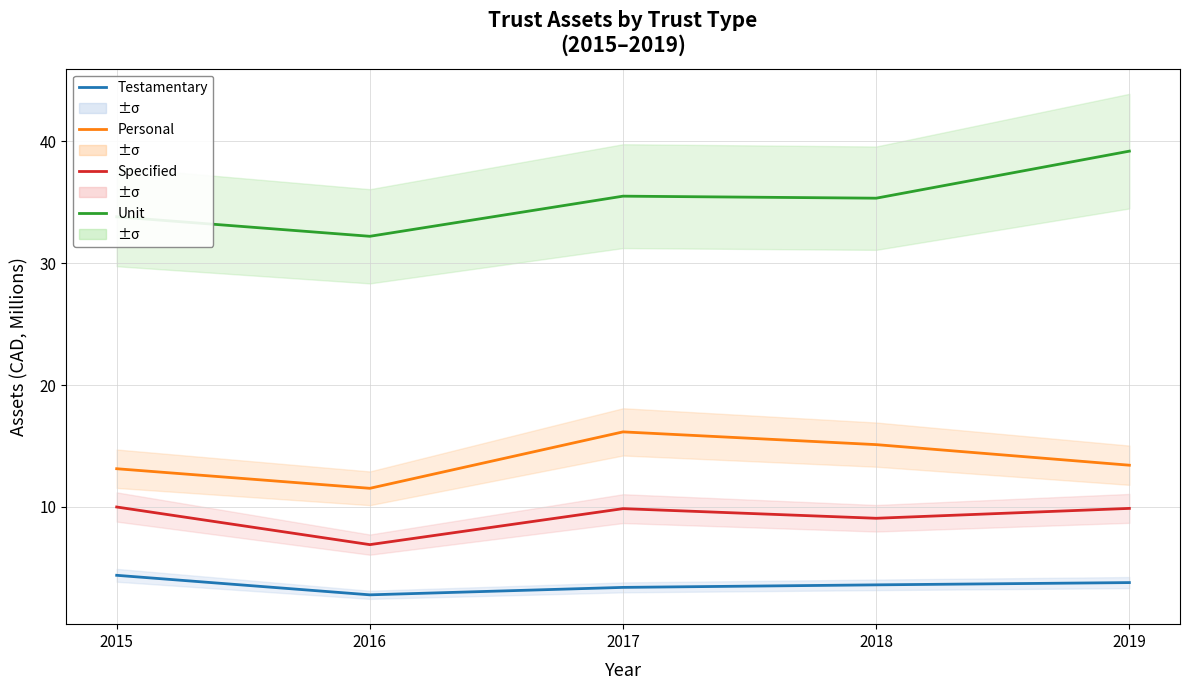

How many interior local valleys does the Unit series have?

2